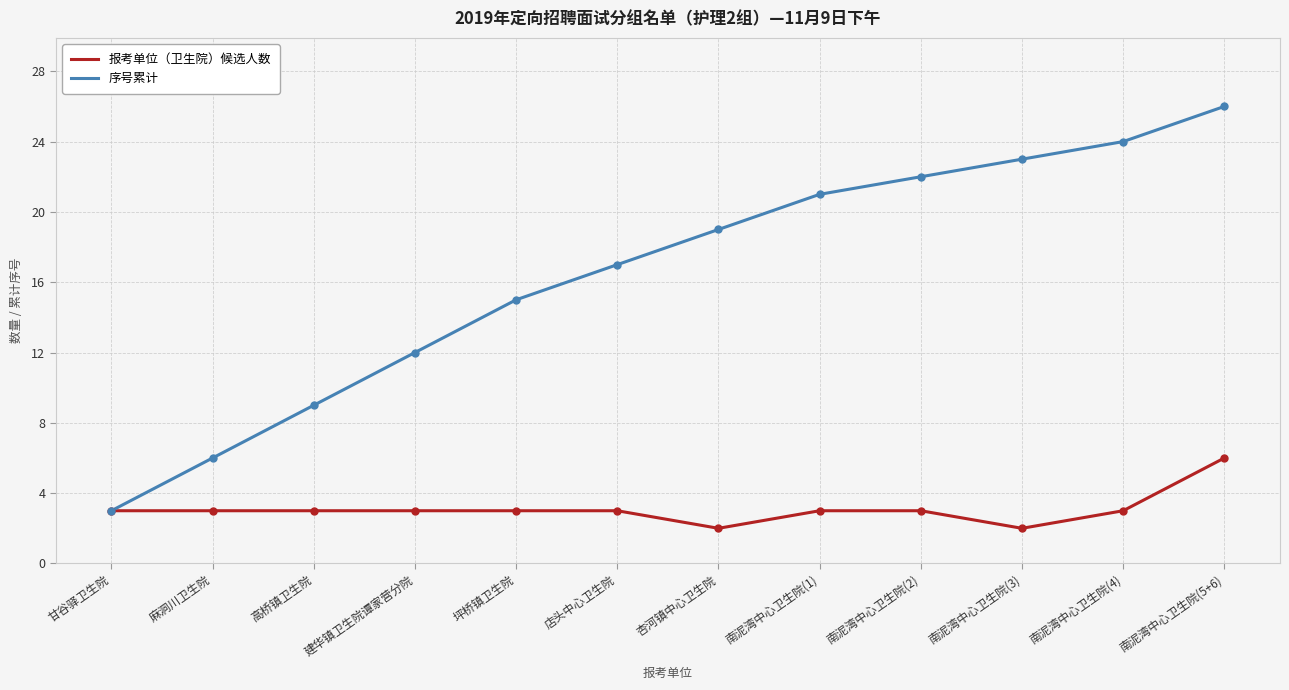

What is the sum of the 报考单位（卫生院）候选人数 values at 建华镇卫生院谭家营分院 and 甘谷驿卫生院?

6